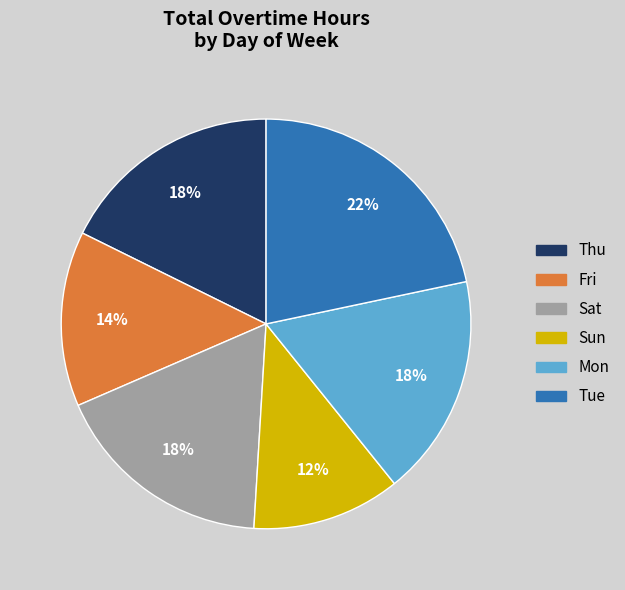

To the nearest percent, what portion does Sun represent?

12%